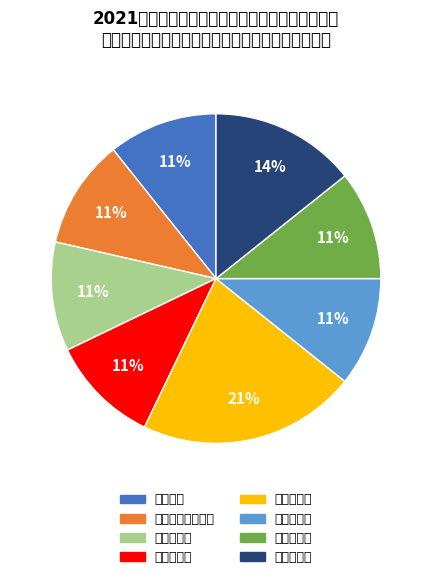

To the nearest percent, what percentage of the pie is 中小学数学?

21%